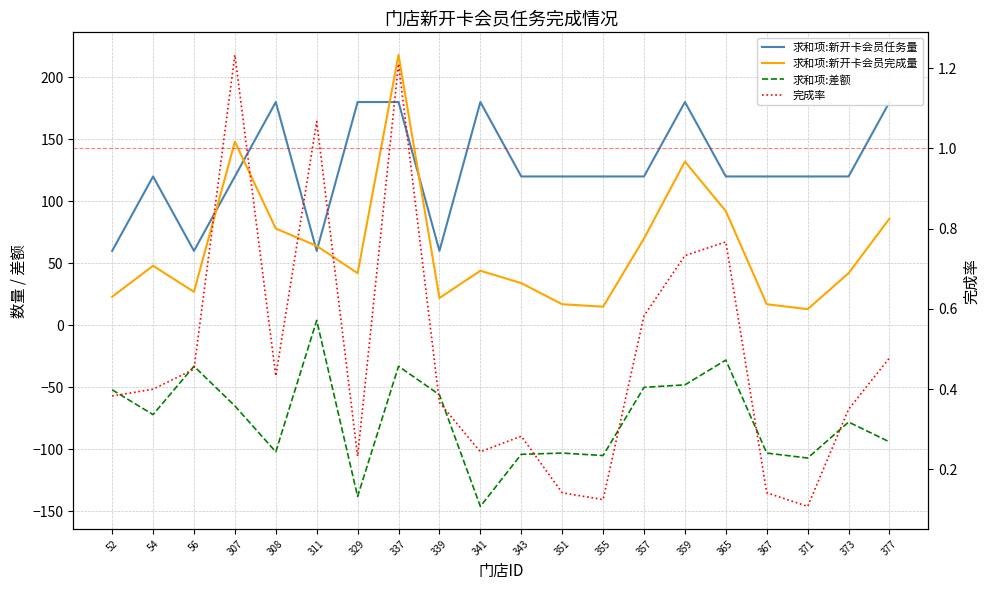

What is the value of the 求和项:新开卡会员完成量 point at the 1st from the left?

23.0